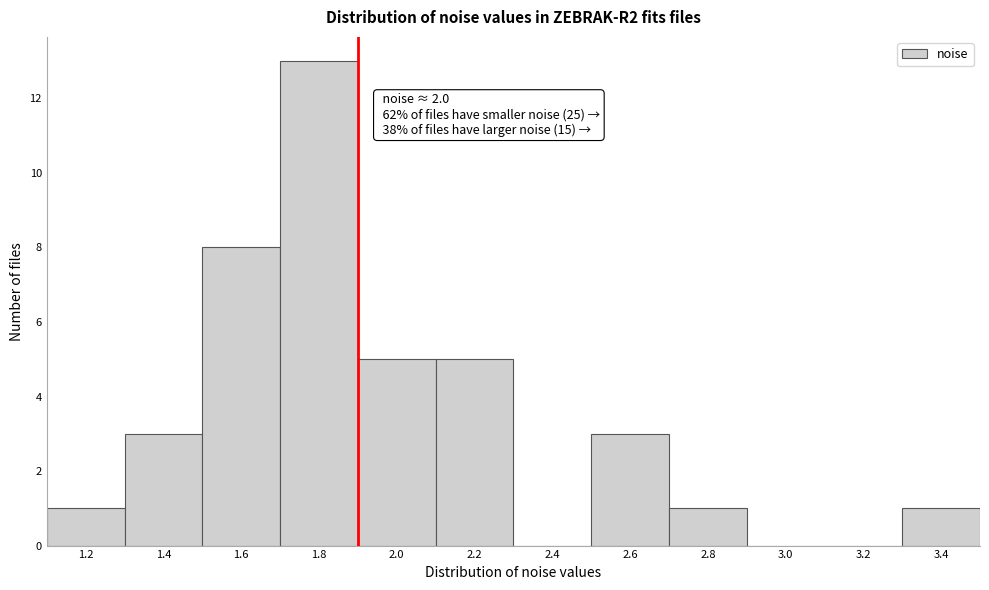

Reading left to right, what are all the values shown in this chart?

1.2=1	1.4=3	1.6=8	1.8=13	2.0=5	2.2=5	2.4=0	2.6=3	2.8=1	3.0=0	3.2=0	3.4=1